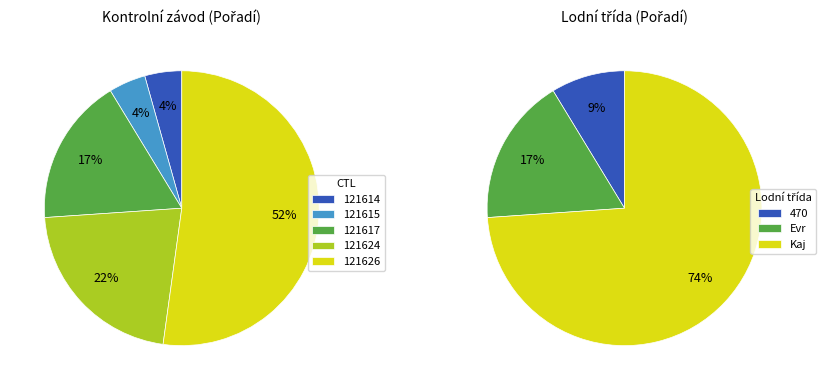

Is there any slice that represents more than half of the pie?

Yes